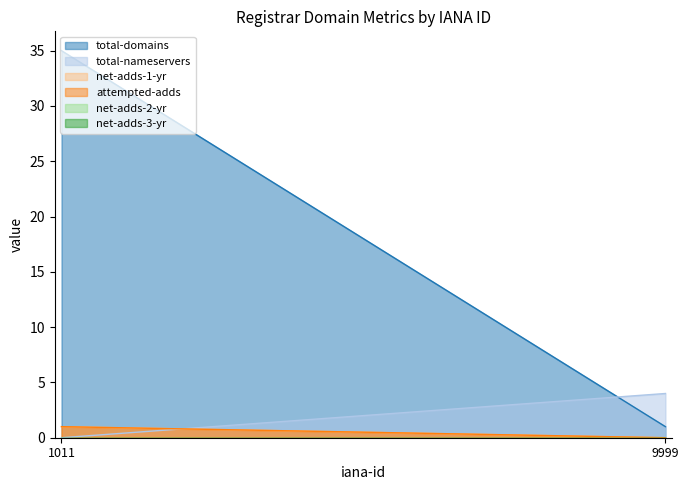

Does the chart have visible grid lines?

No